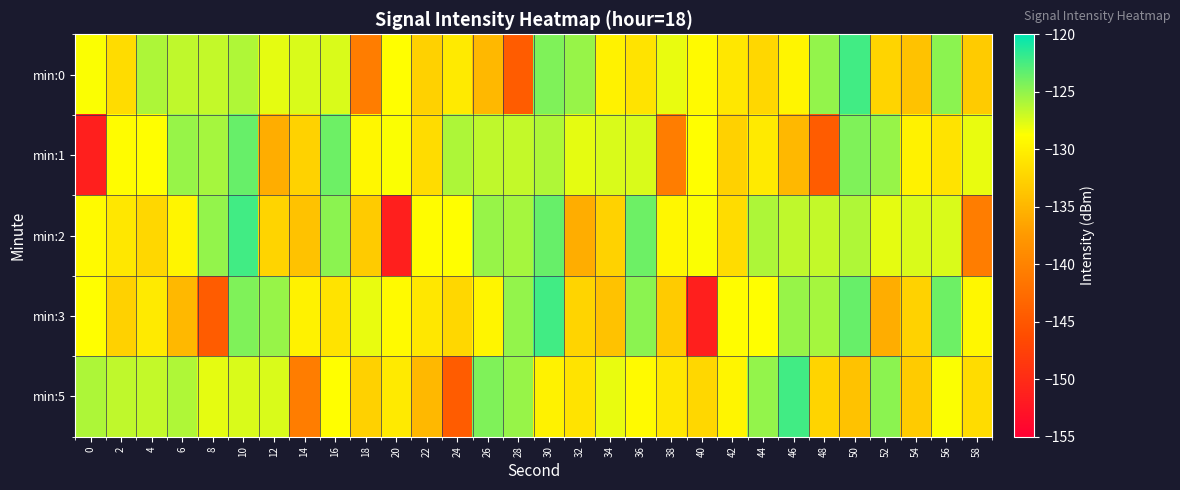

What is the spread (max minus min) of values at 30?

7.6